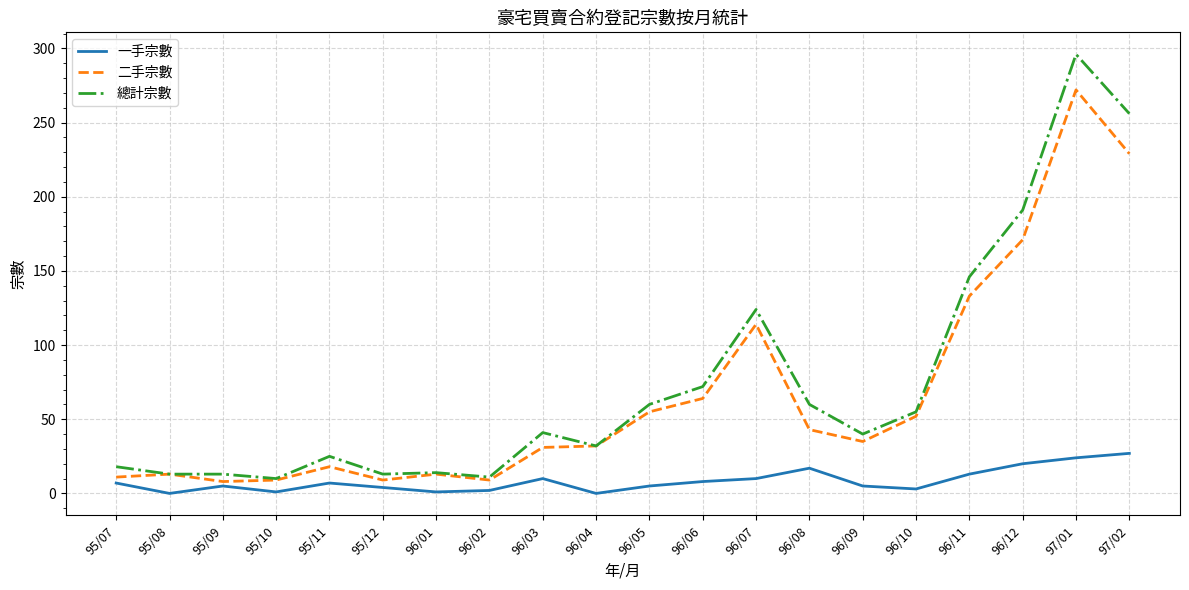

Rank the series at 97/01 from highest to lowest value.

總計宗數, 二手宗數, 一手宗數